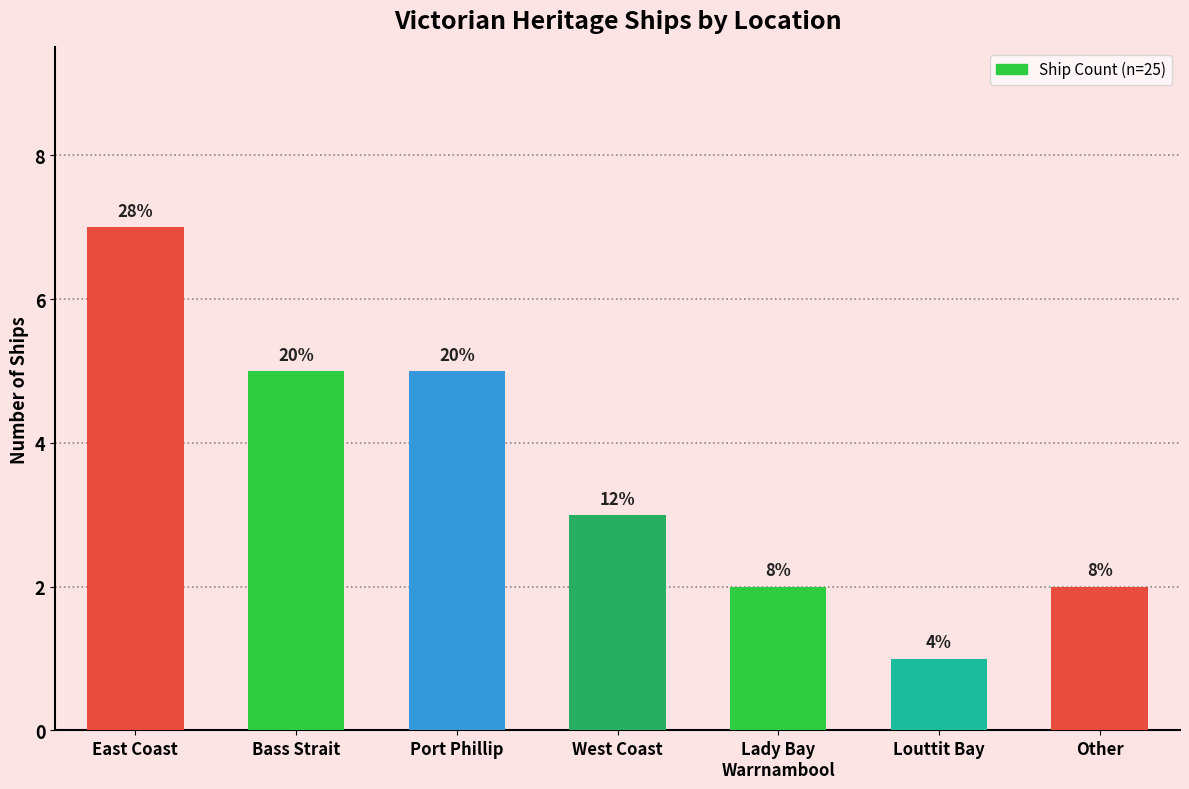

What is the minimum value shown in the chart?

1